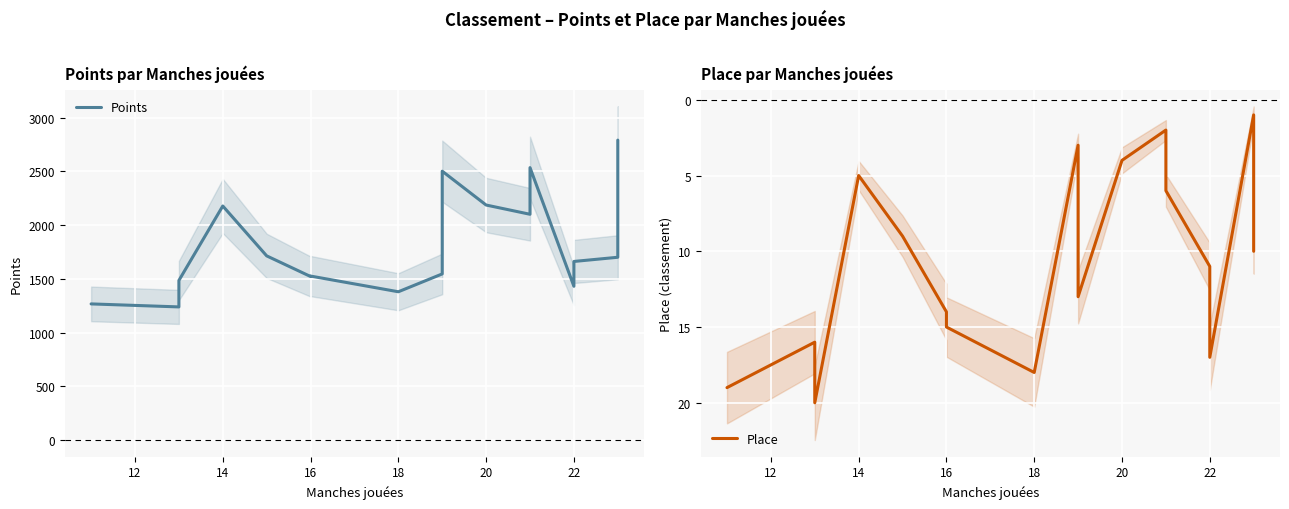

Is the value of Place at 18 greater than the value of Points at 14?

No